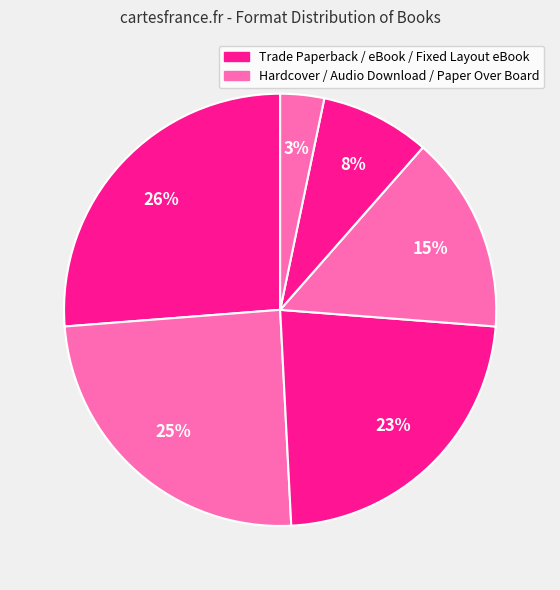

Count the number of slices in the pie.

6